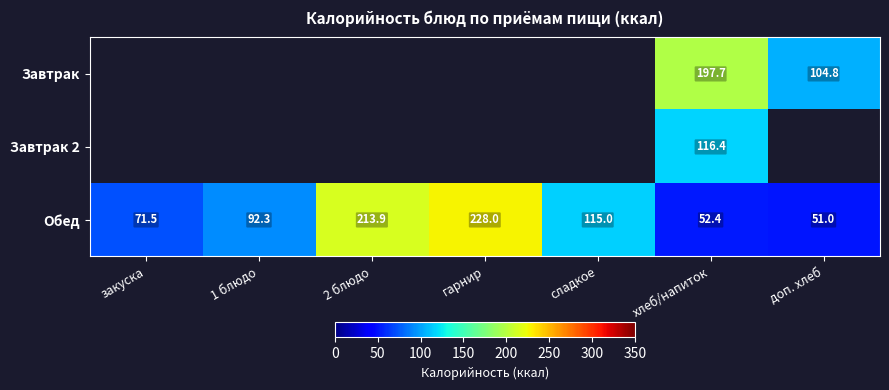

The value of Обед at гарнир is 318.0. True or false?

False